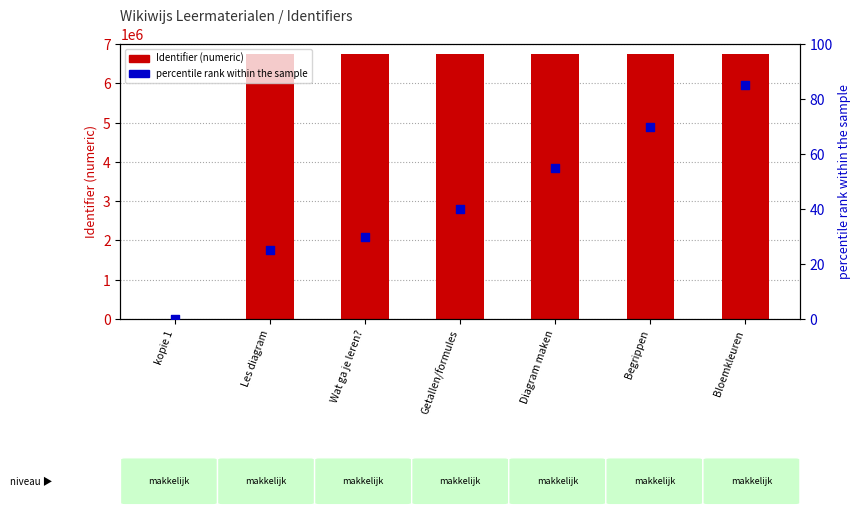

At how many categories does at least one series exceed 5089452?

6